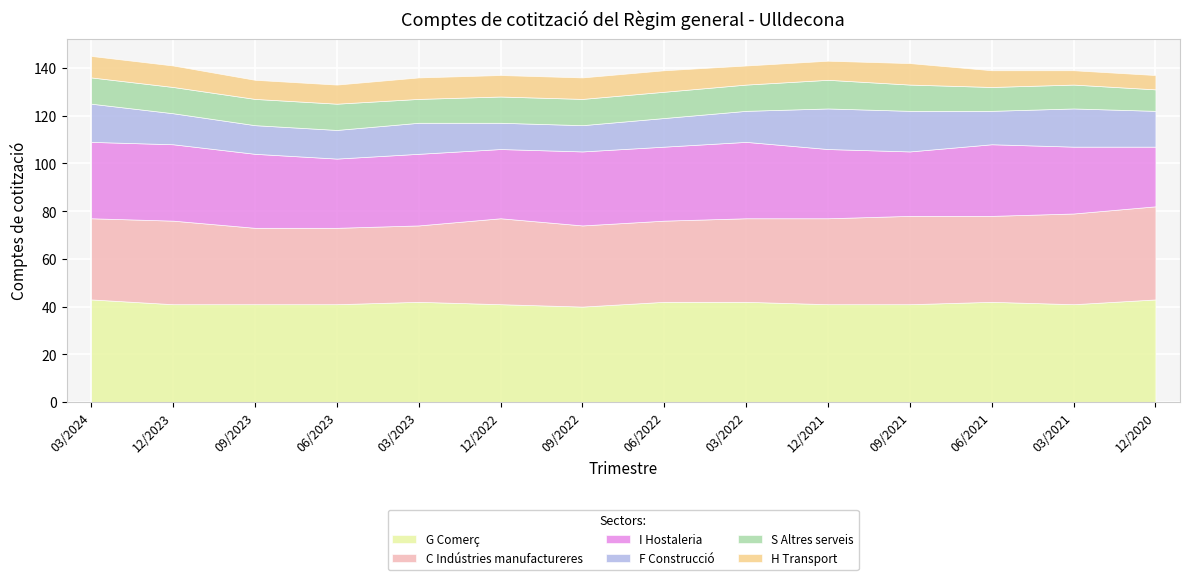

True or false: I Hostaleria has a value of 29 at 12/2021.

True